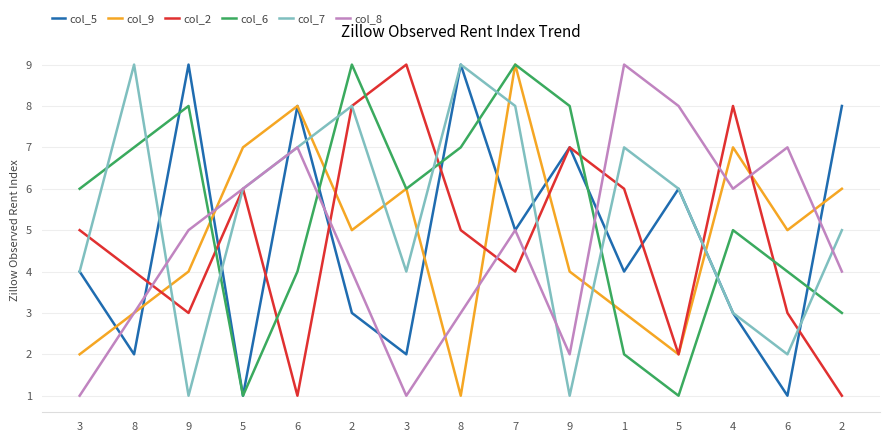

Which has a higher value, 6 or 4?

6